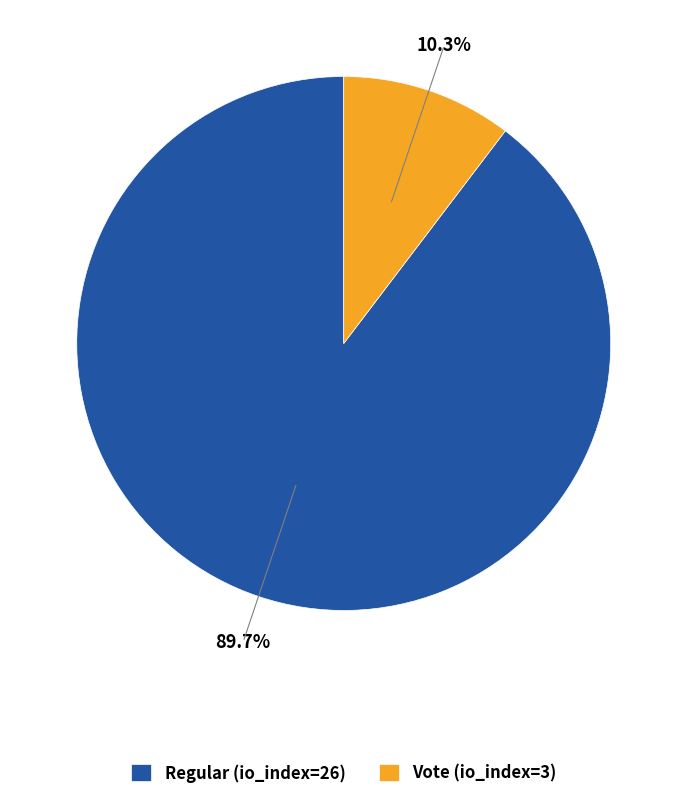

How much of the chart is everything except Regular (io_index=26)?

10.3%